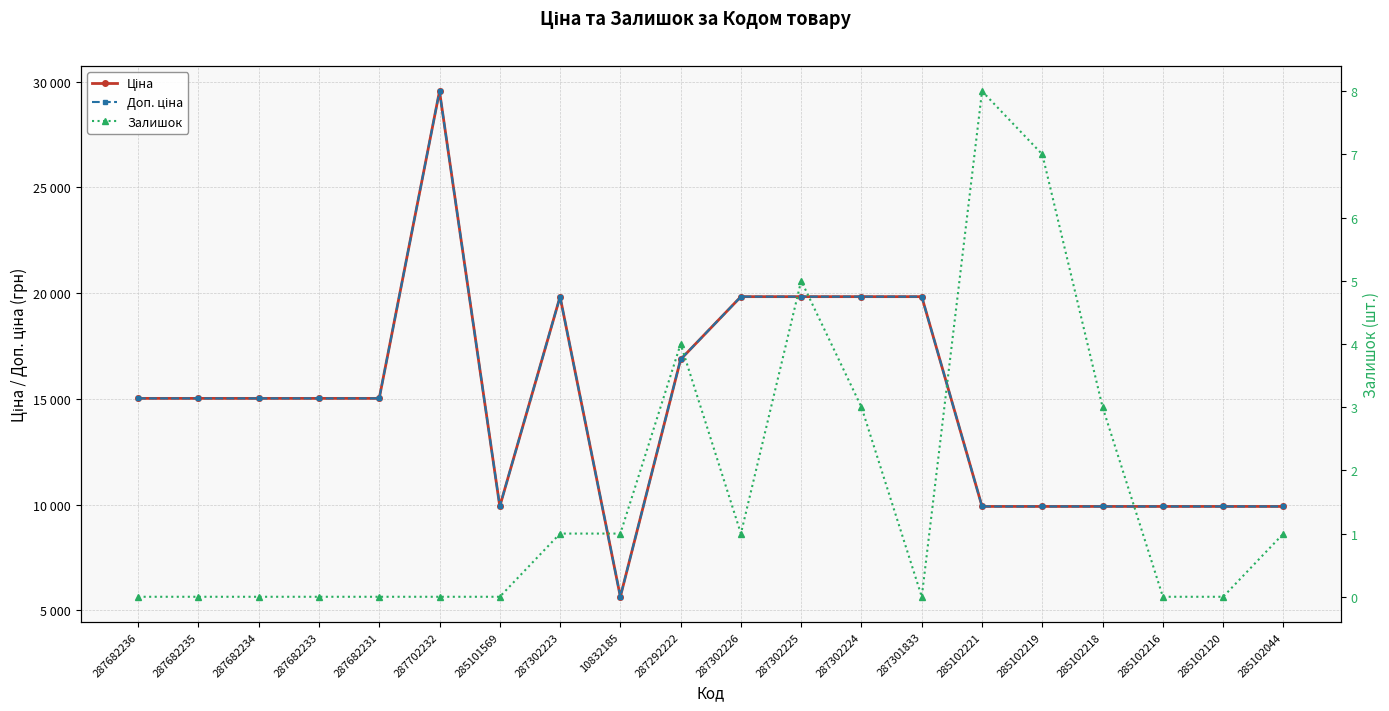

Rank the series by their maximum value, from lowest to highest.

Залишок, Ціна, Доп. ціна